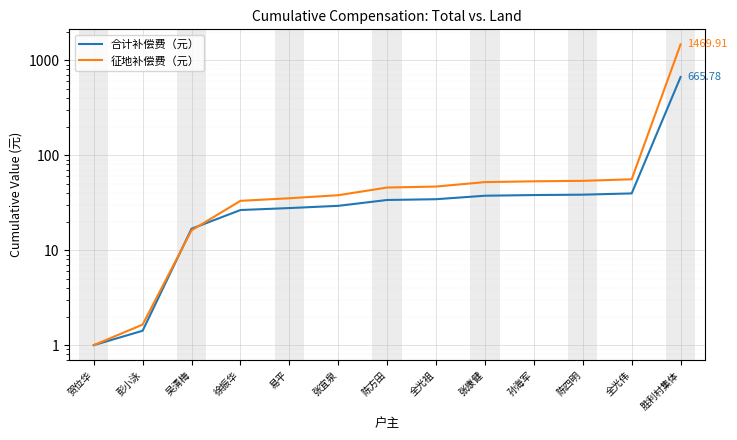

What position from the left is 徐振华?

4